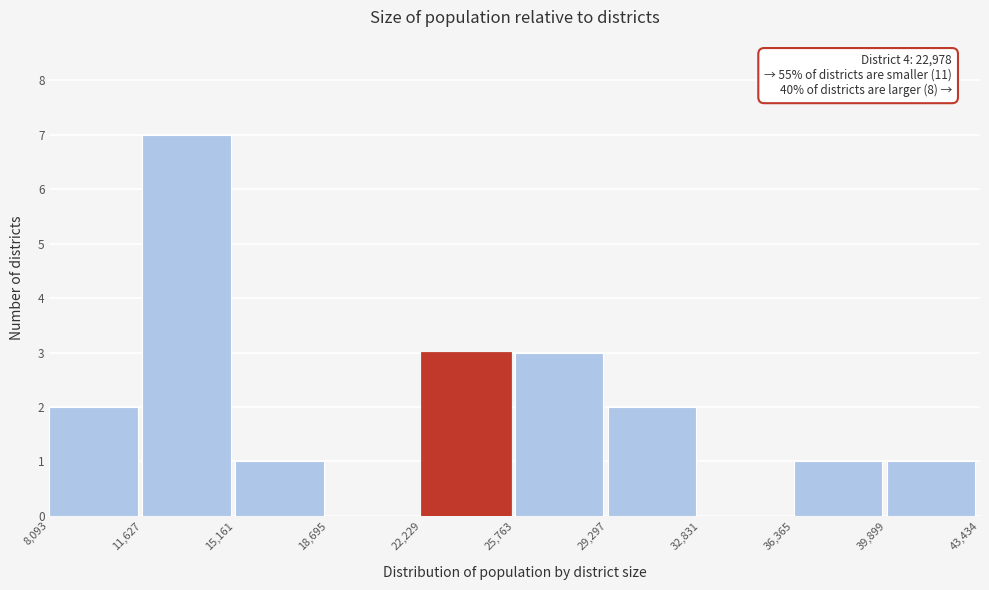

Which range on the x-axis has the tallest bar?

11,627 to 15,161